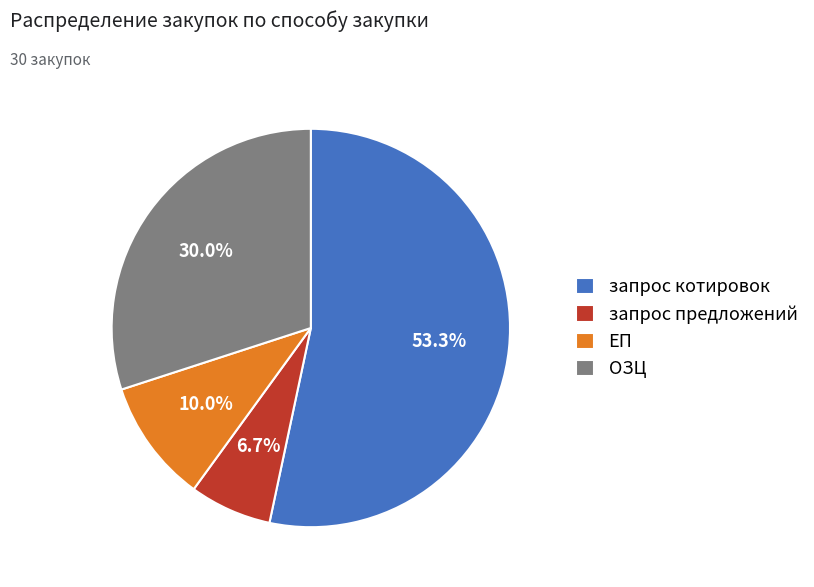

How many slices are in this pie chart?

4